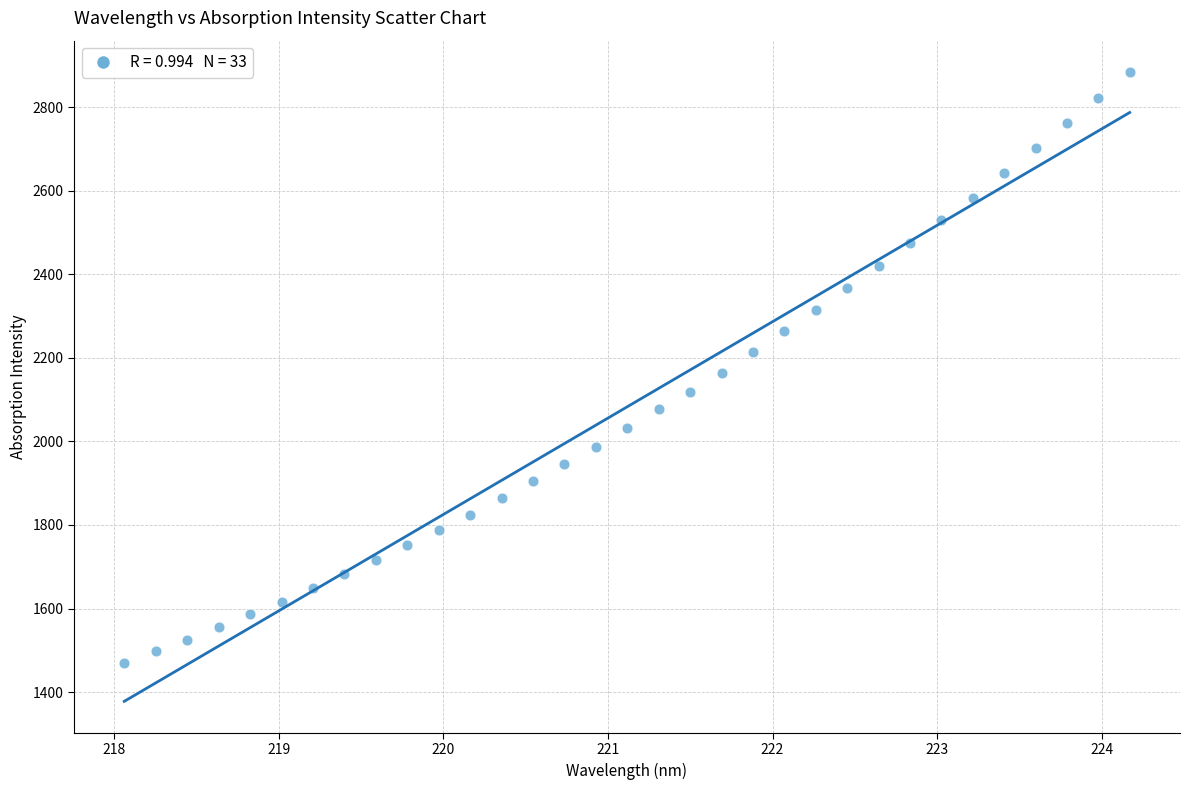

What is the range of Y values (max minus min)?

1413.2